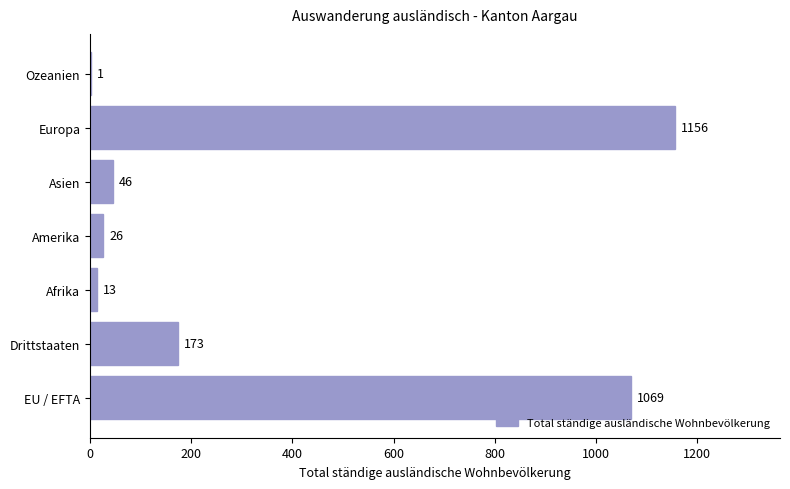

The chart shows a value of 1 at Ozeanien. True or false?

True